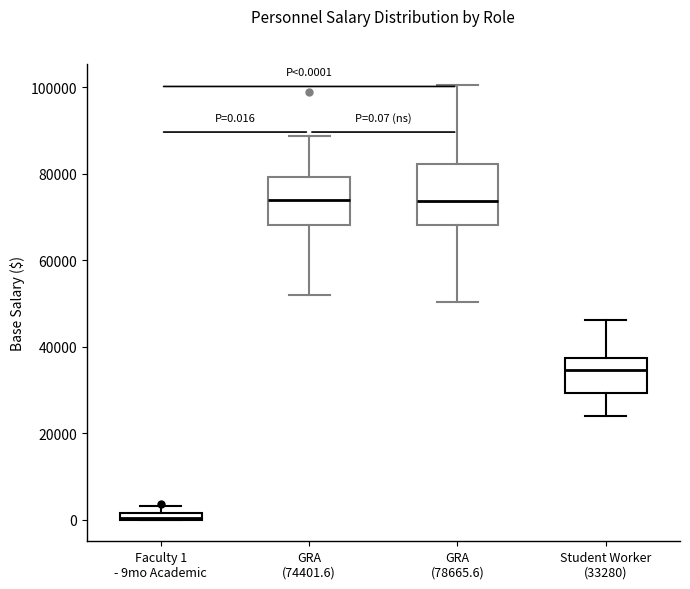

Which box is the tallest, from its lower edge to its upper edge?

GRA (78665.6)